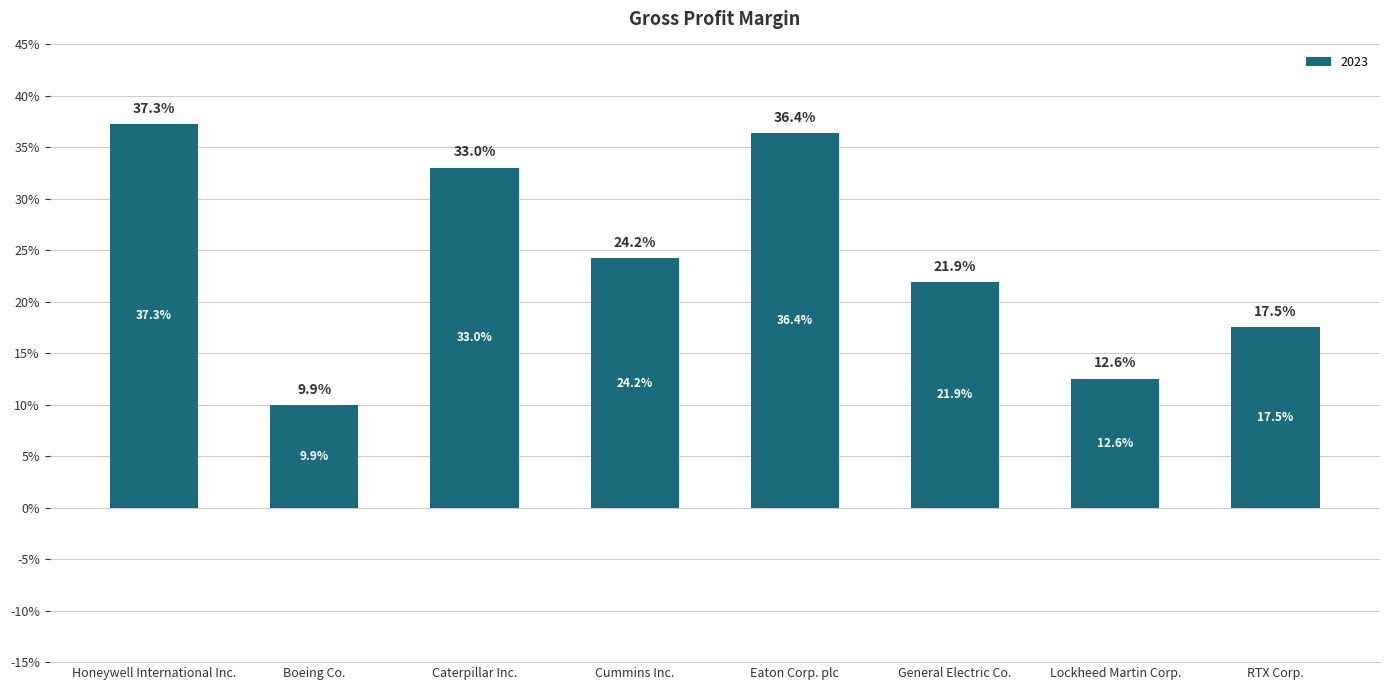

Does the chart contain any negative values?

No